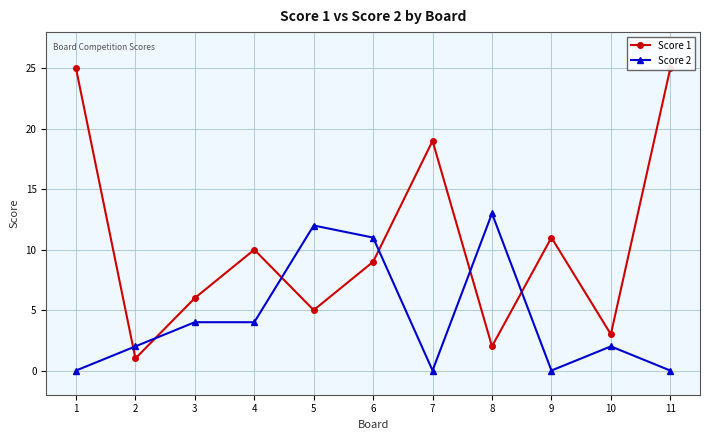

True or false: Score 2 has a value of 21 at 8.

False